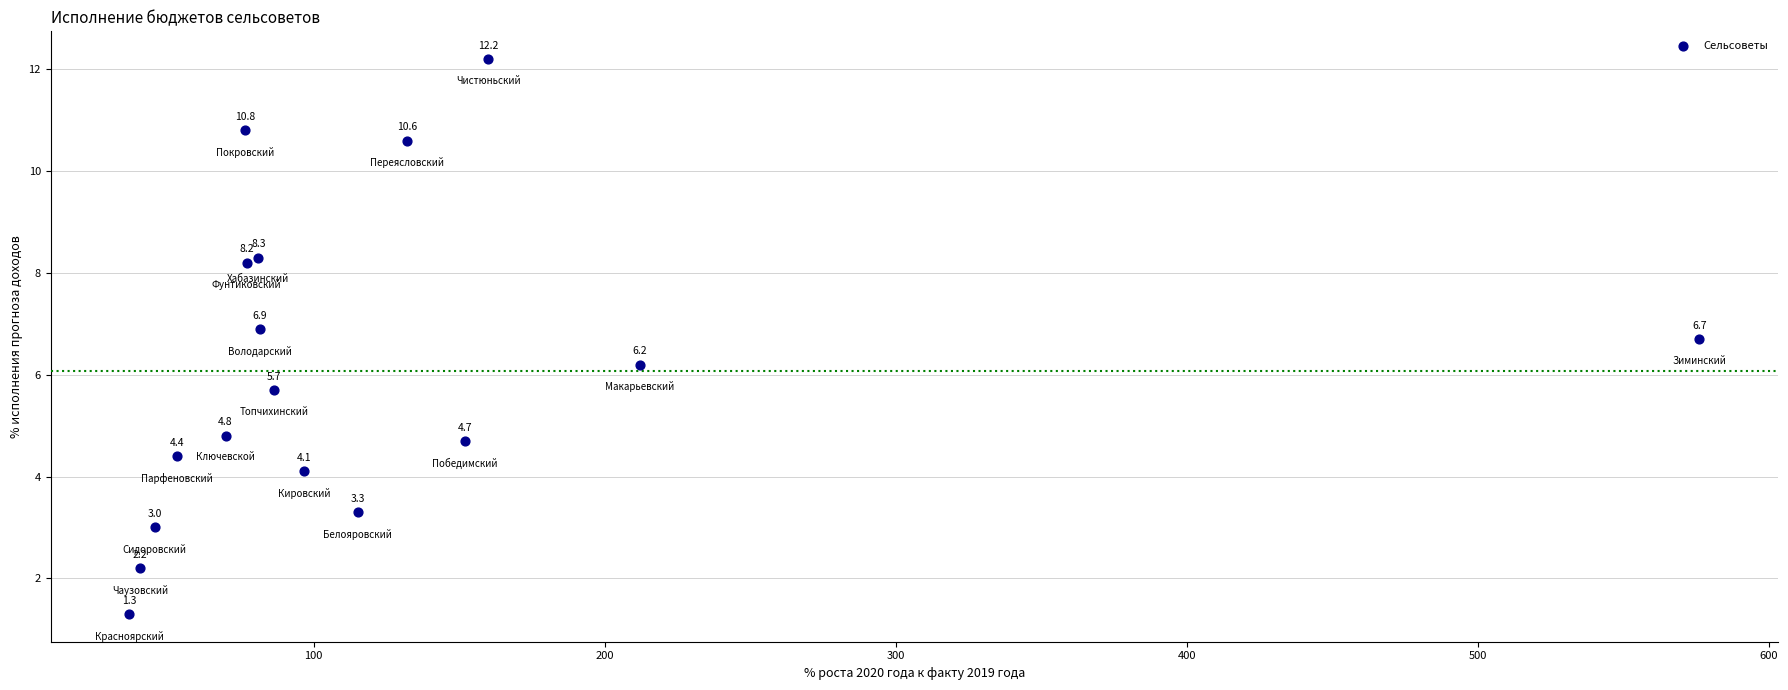

What Y value in the scatter plot is closest to 6?

6.2